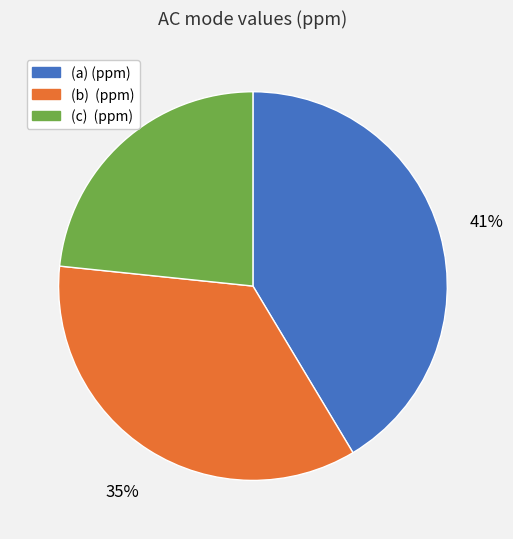

How many slices are in this pie chart?

3